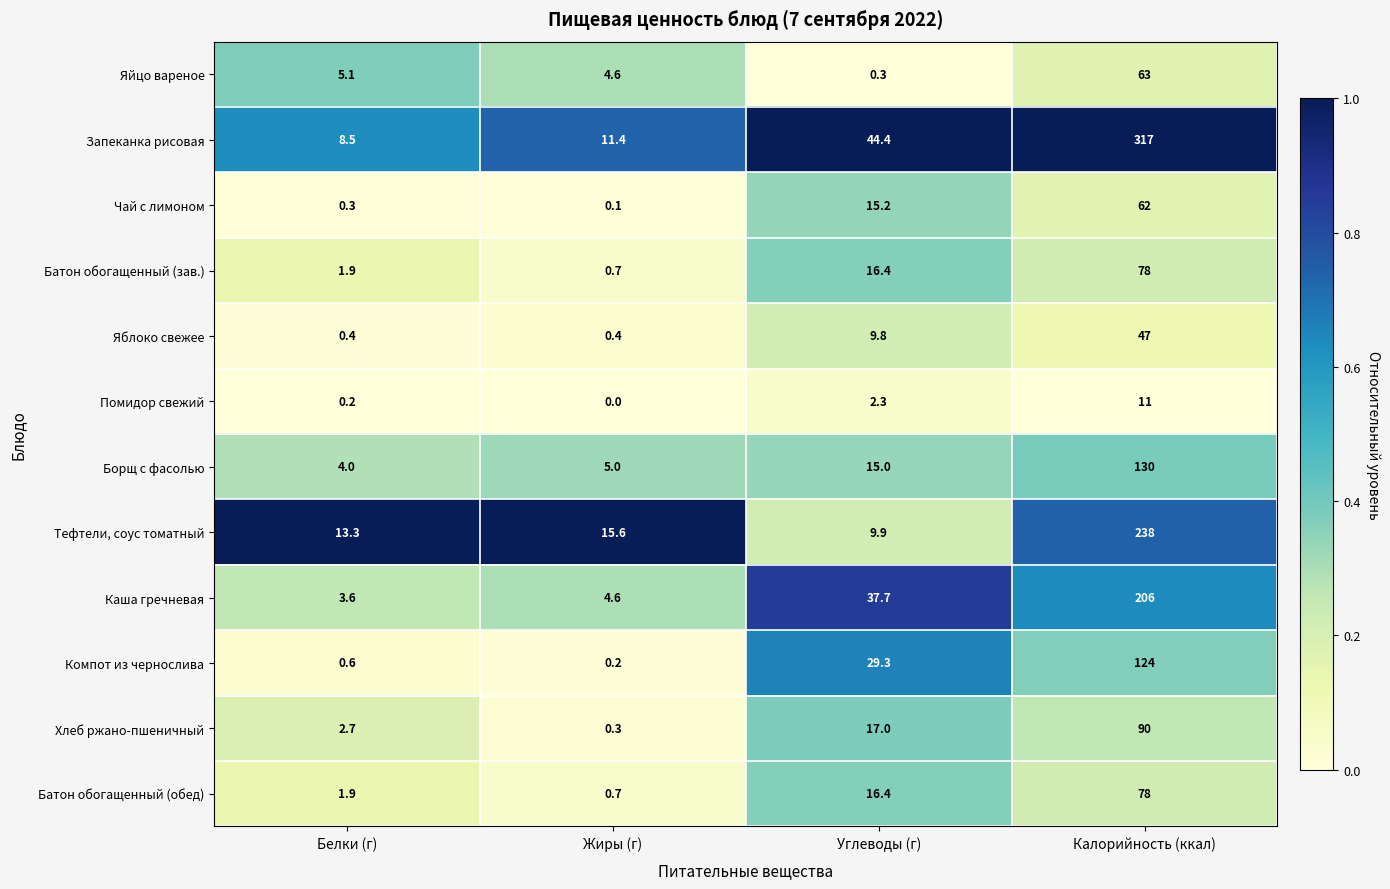

Which series has the largest total across all categories?

Запеканка рисовая